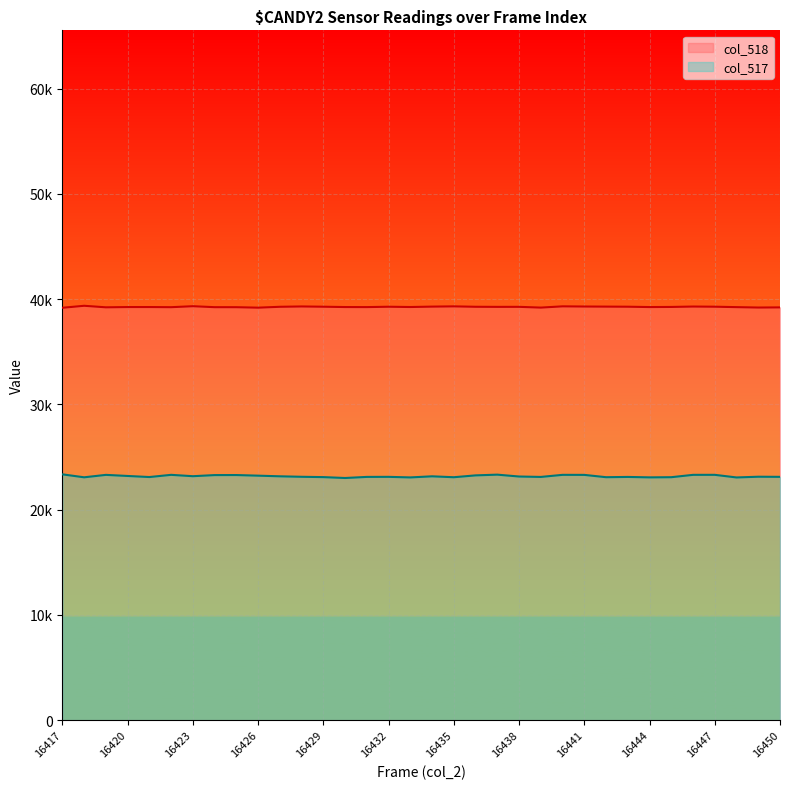

Which series has the widest spread of values?

col_517